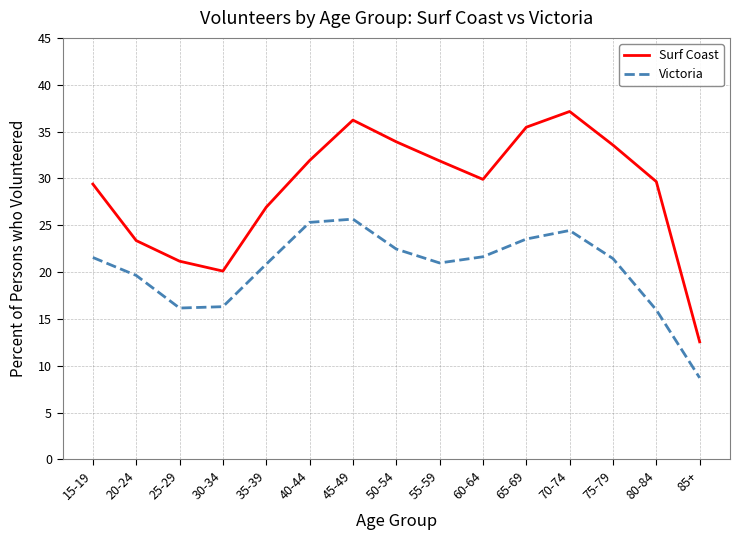

True or false: Surf Coast and Victoria intersect in this chart.

False